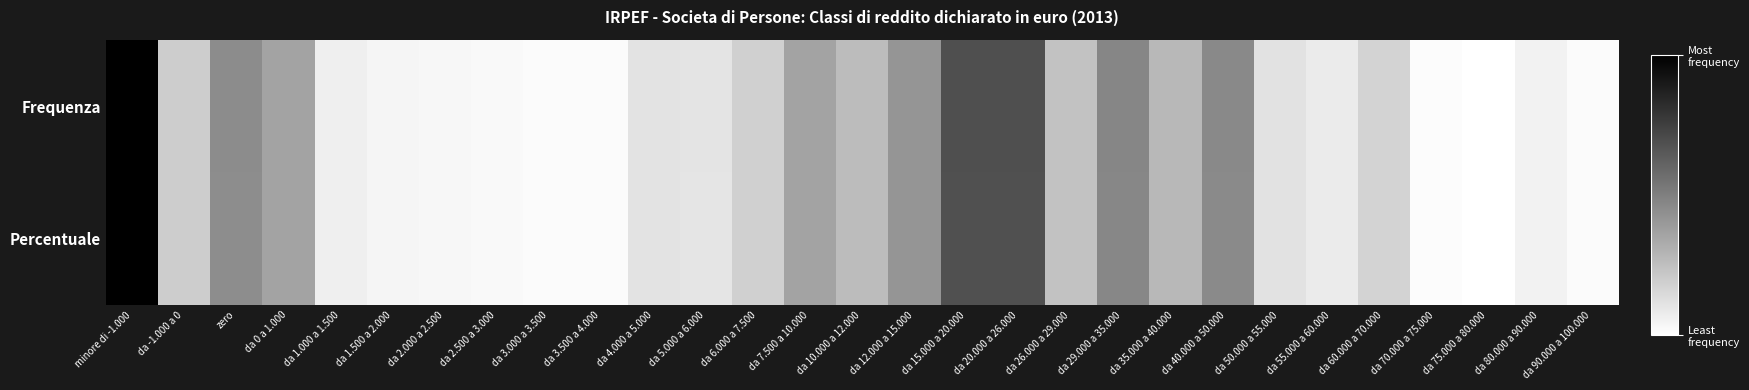

Rank the series by their maximum value, from lowest to highest.

Frequenza, Percentuale